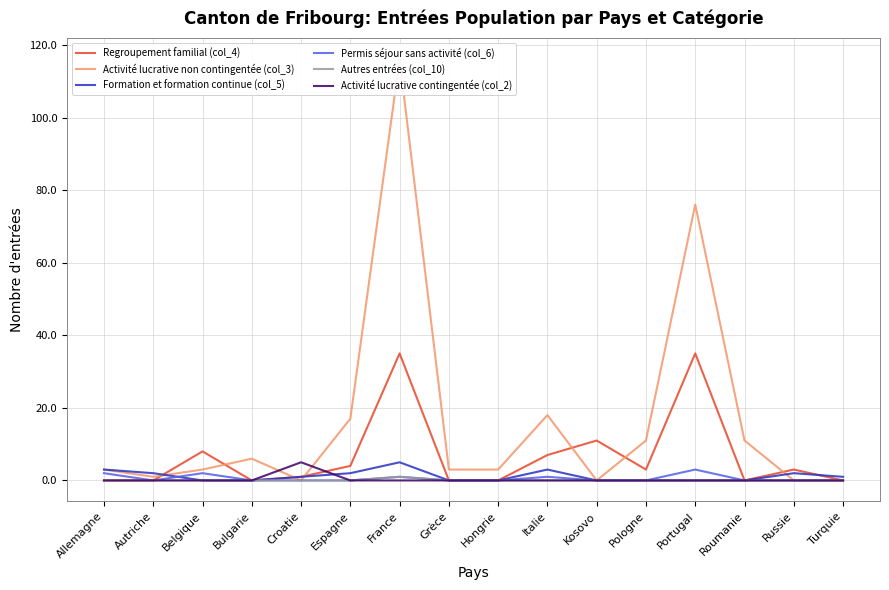

How many lines are shown in the chart?

6